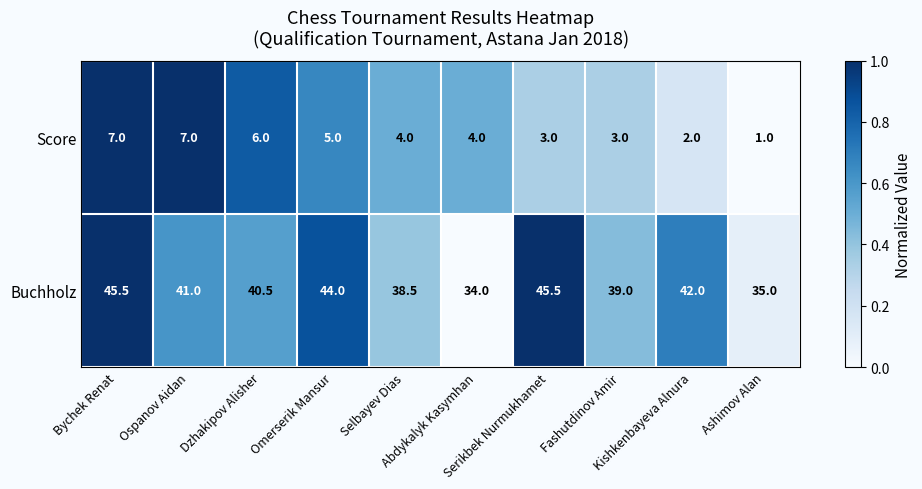

At how many categories does at least one series exceed 25?

10